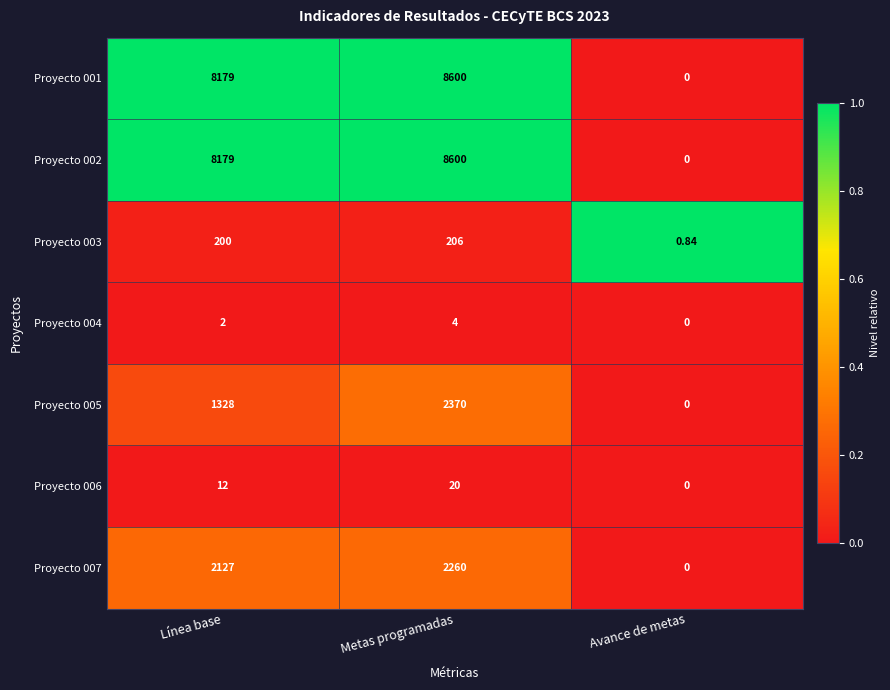

Is the value of Proyecto 007 at Metas programadas greater than the value of Proyecto 006 at Metas programadas?

Yes